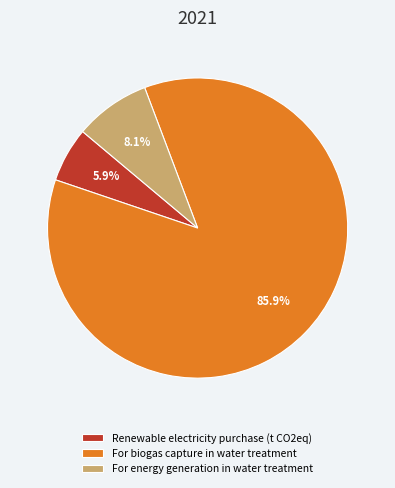

To the nearest percent, what is the difference between the For biogas capture in water treatment and For energy generation in water treatment slice percentages?

78%